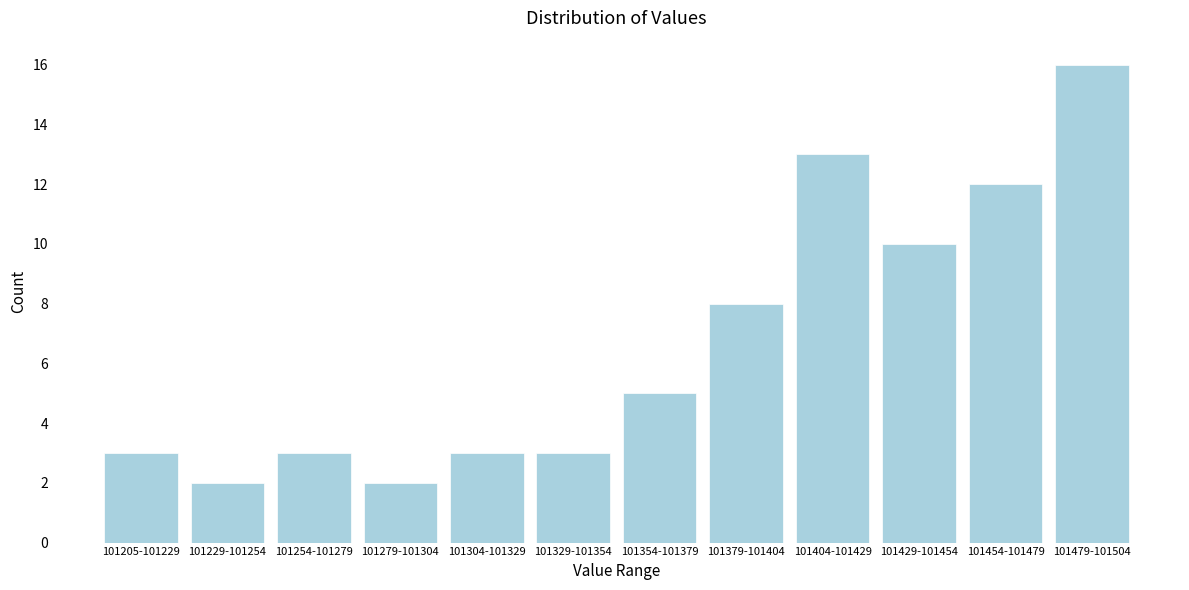

Reading left to right, extract all data points from this chart.

101205-101229=3	101229-101254=2	101254-101279=3	101279-101304=2	101304-101329=3	101329-101354=3	101354-101379=5	101379-101404=8	101404-101429=13	101429-101454=10	101454-101479=12	101479-101504=16